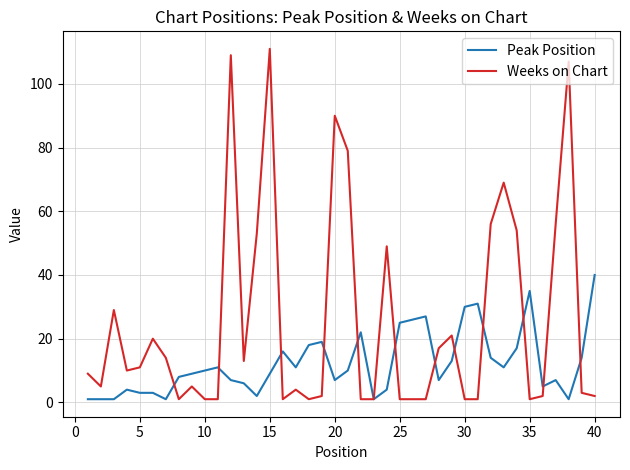

What is the highest value of the Peak Position series?

40